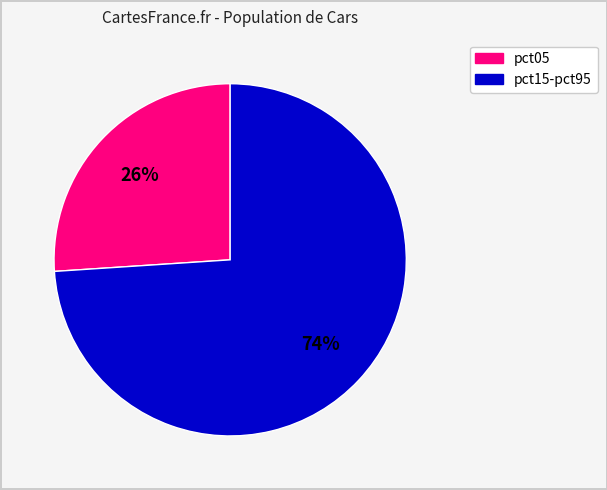

Does any single category account for the majority?

Yes